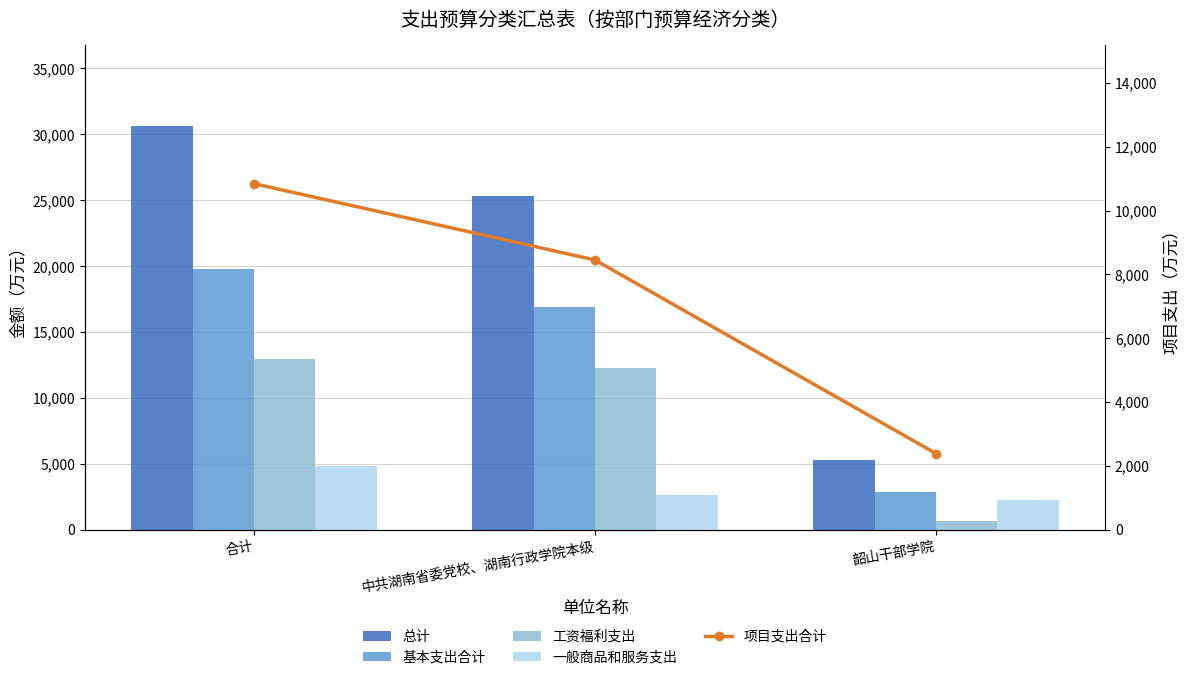

What is the sum of all 项目支出合计 values?

21681.6